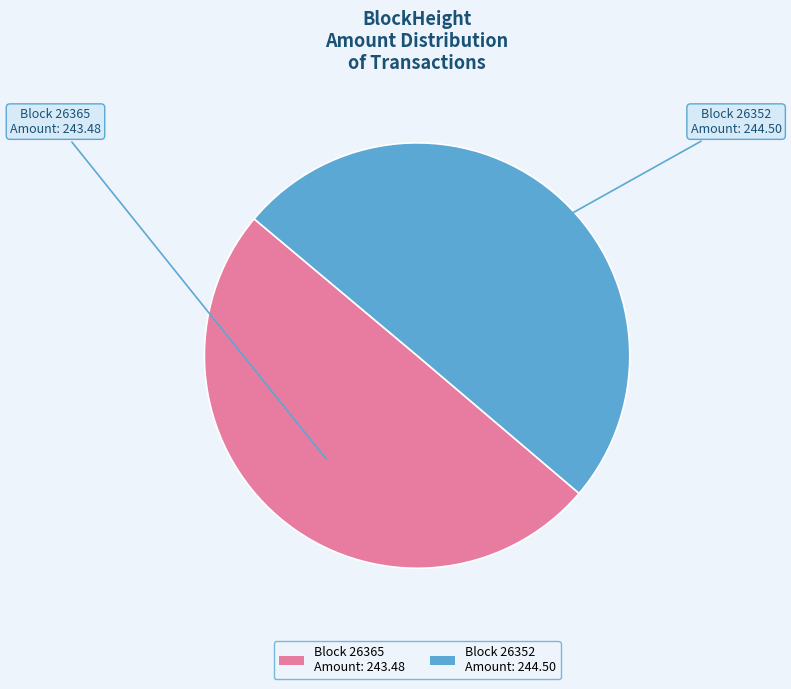

The Block 26352 Amount: 244.50 slice represents 40% of the pie. True or false?

False